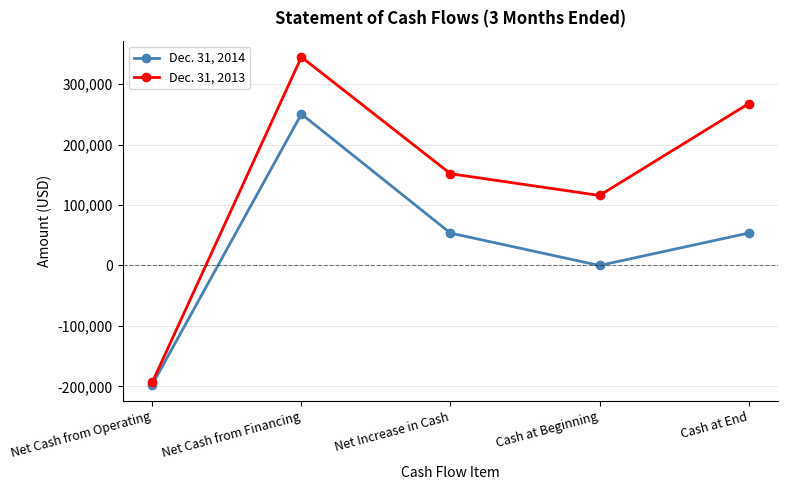

Reading left to right, list all the values displayed in this chart.

Dec. 31, 2014: Net Cash from Operating=-197103	Net Cash from Financing=250725	Net Increase in Cash=53622	Cash at Beginning=0	Cash at End=53622
Dec. 31, 2013: Net Cash from Operating=-193104	Net Cash from Financing=345000	Net Increase in Cash=151896	Cash at Beginning=115922	Cash at End=267818